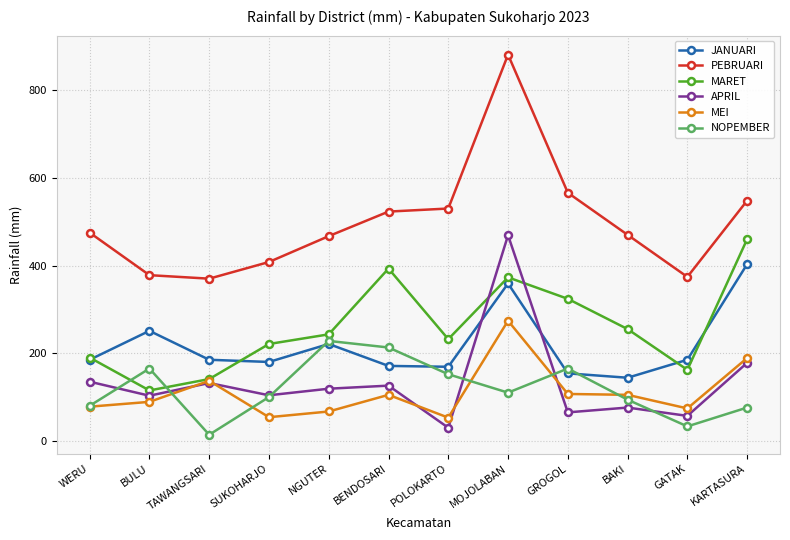

What position from the right is SUKOHARJO?

9